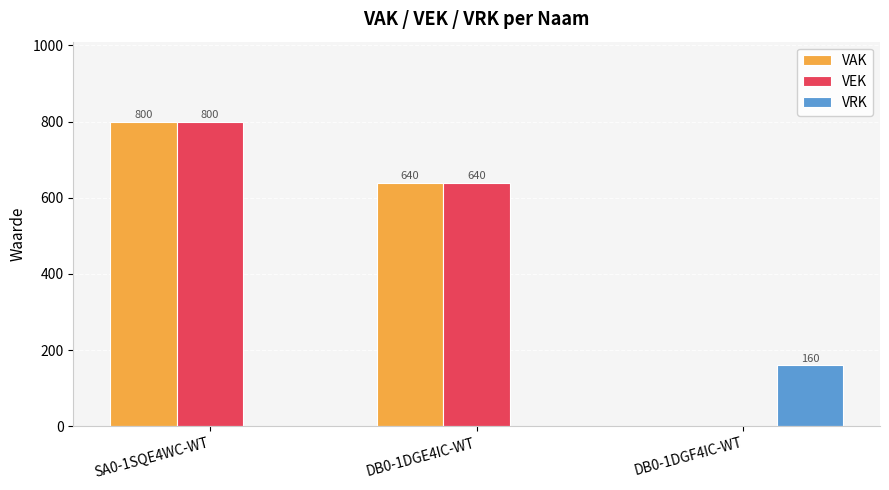

Reading right to left, list all the values displayed in this chart.

VAK: 0	640	800
VEK: 0	640	800
VRK: 160	0	0